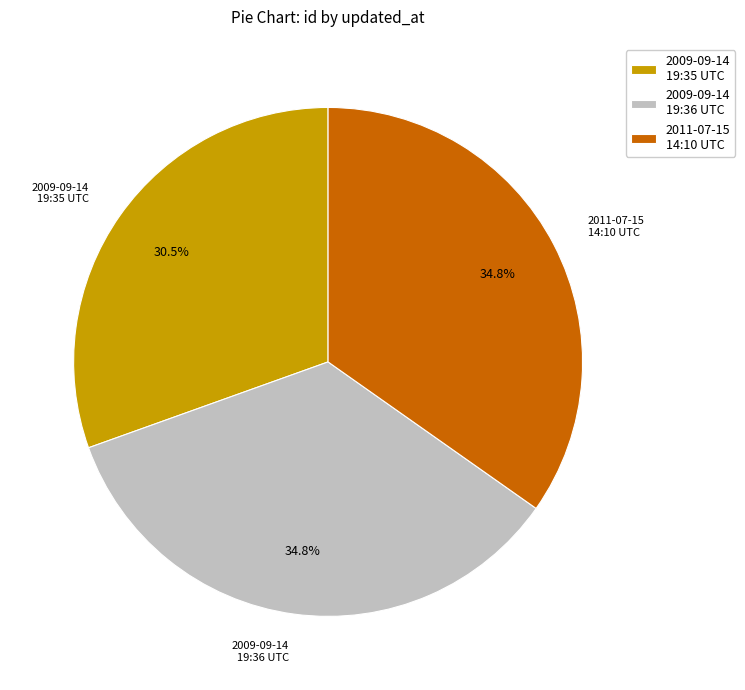

Count the number of slices in the pie.

3